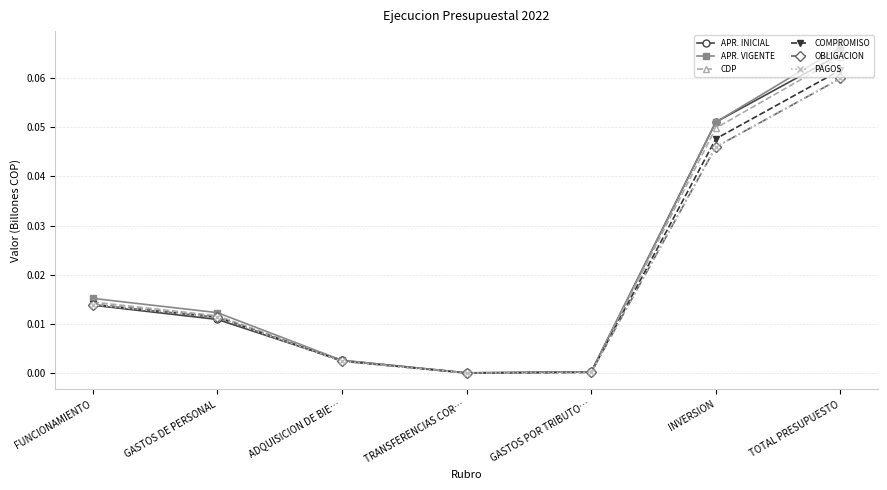

The value of COMPROMISO at GASTOS POR TRIBUTO… is 0.0. True or false?

False